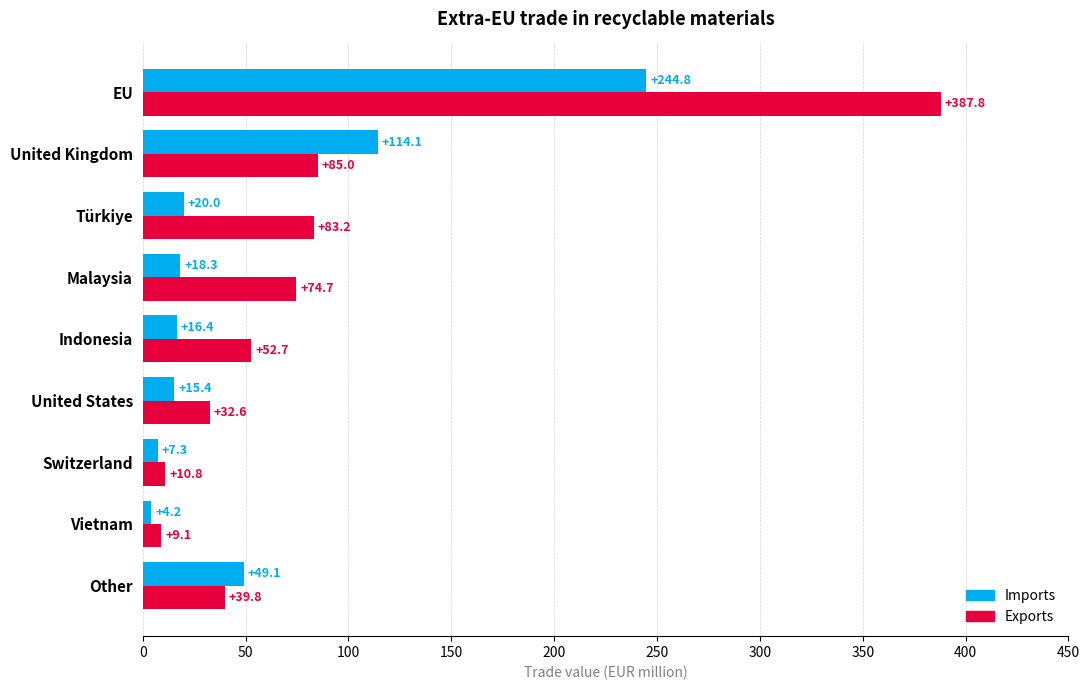

The value of Exports at EU is 387.8. True or false?

True